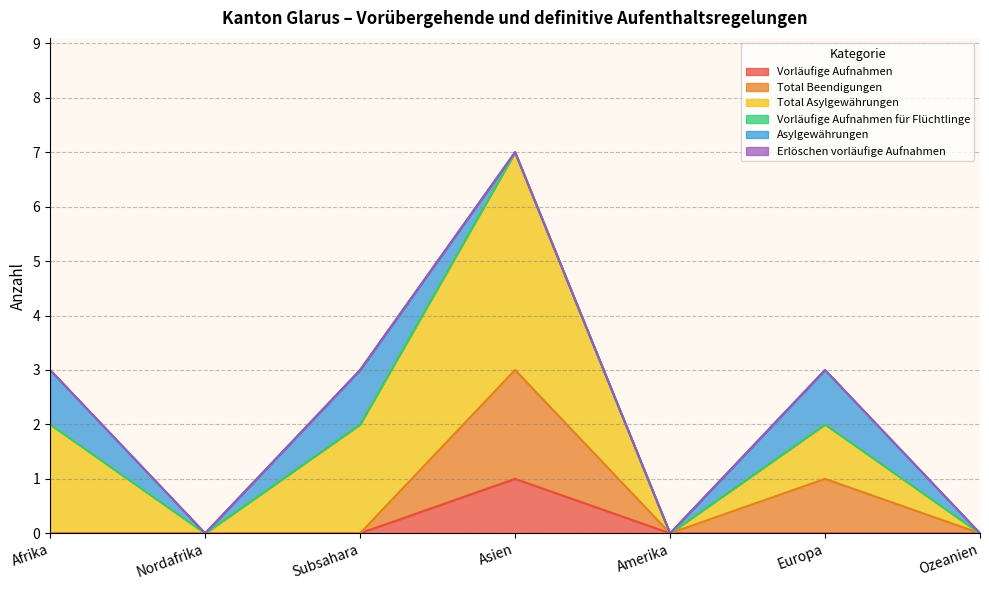

Which series has the largest range (max minus min)?

Total Asylgewährungen